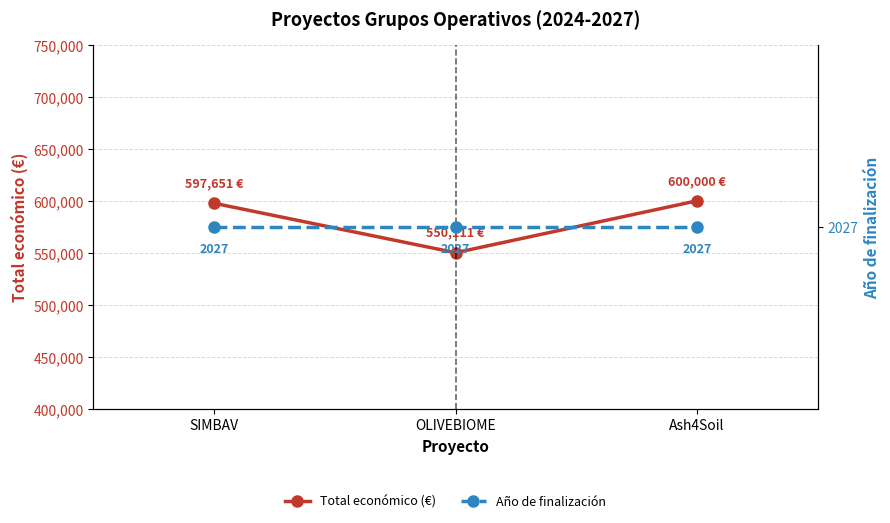

Rank the series at Ash4Soil from highest to lowest value.

Total económico (€), Año de finalización